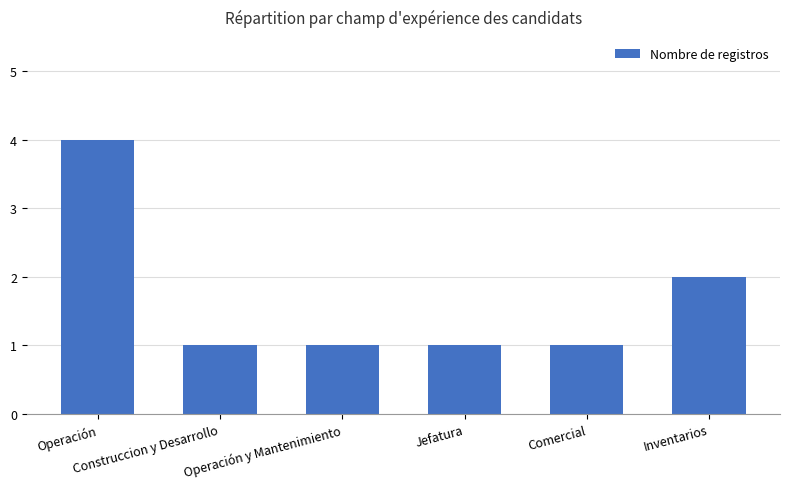

Between Inventarios and Jefatura, which is larger?

Inventarios